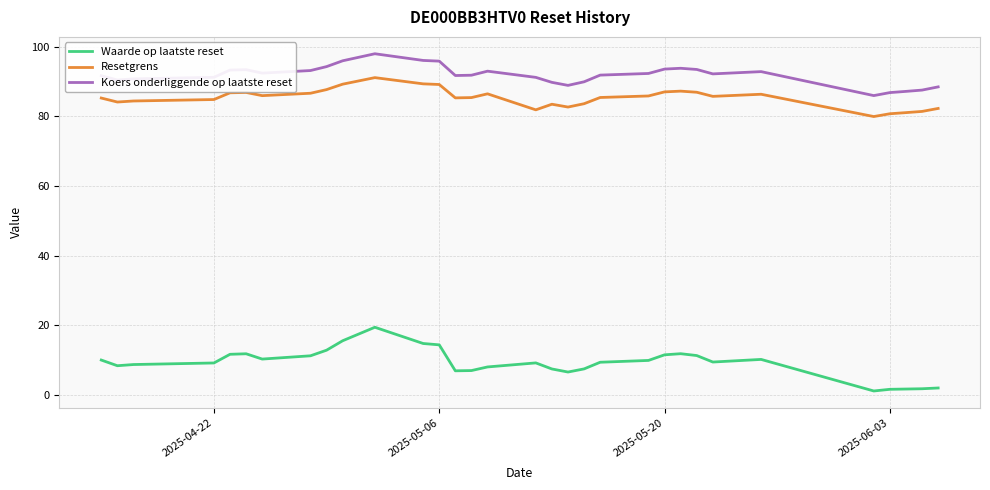

What is the maximum value shown in the chart?

97.9